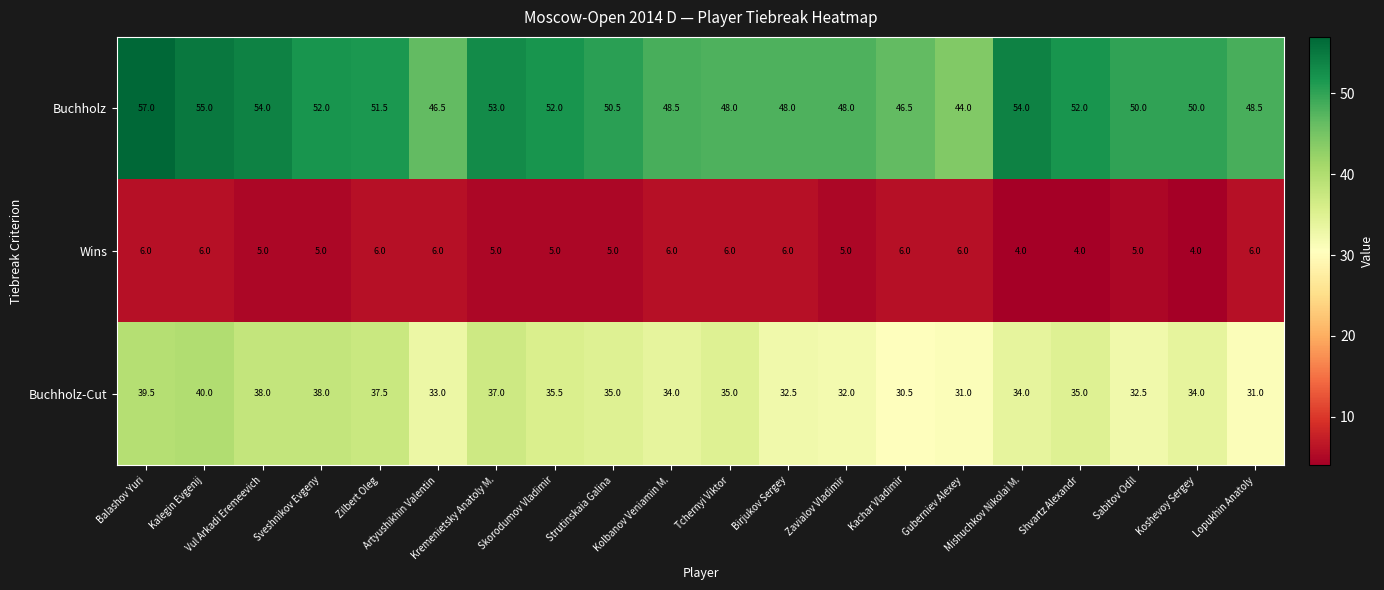

Rank the series by their maximum value, from highest to lowest.

Buchholz, Buchholz-Cut, Wins